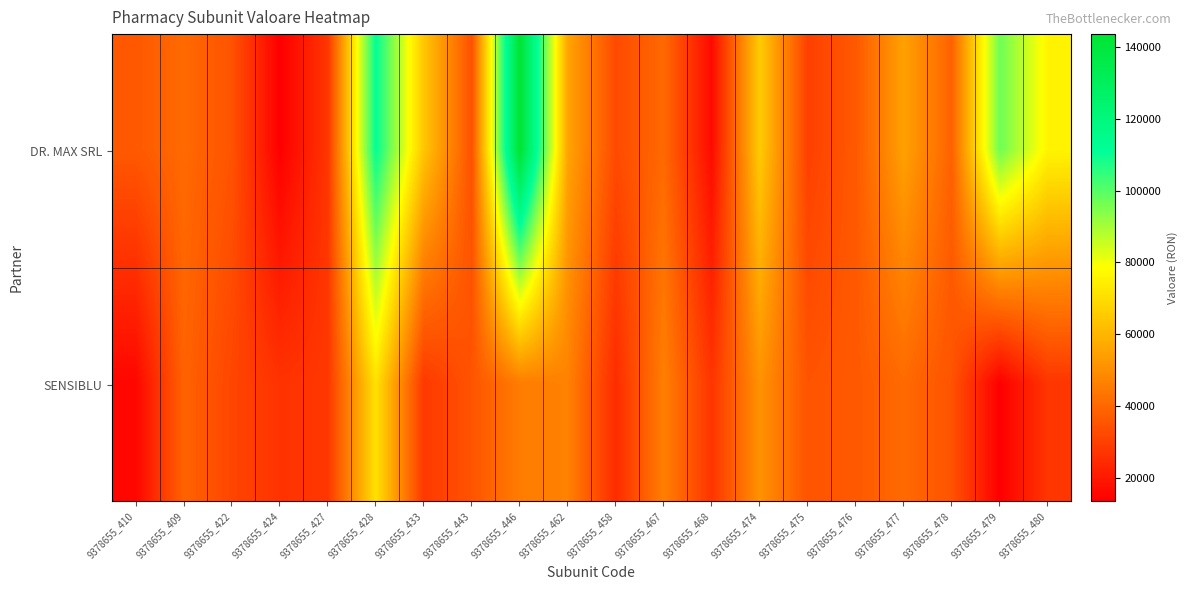

What is the greatest value displayed?

143631.4